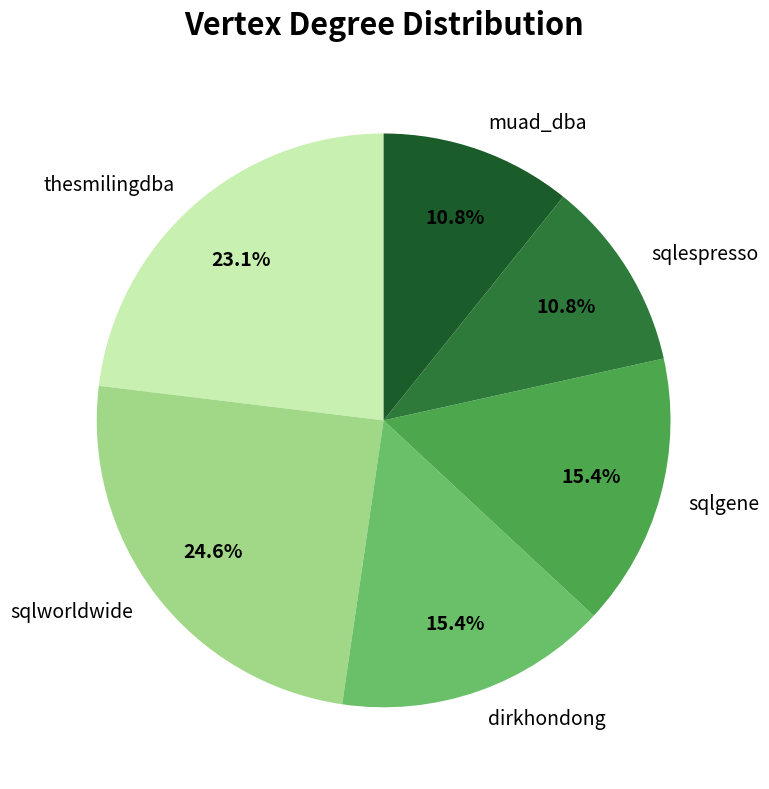

What portion of the pie excludes sqlworldwide?

75.4%